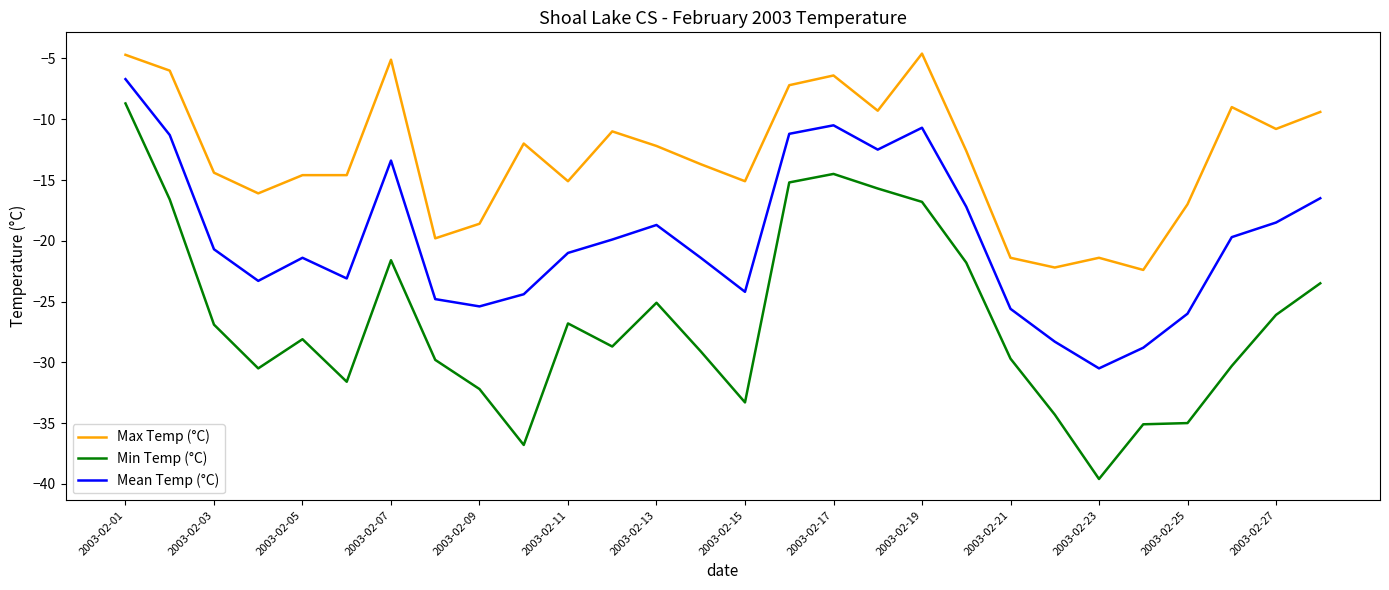

Which series has the largest total across all categories?

Max Temp (°C)